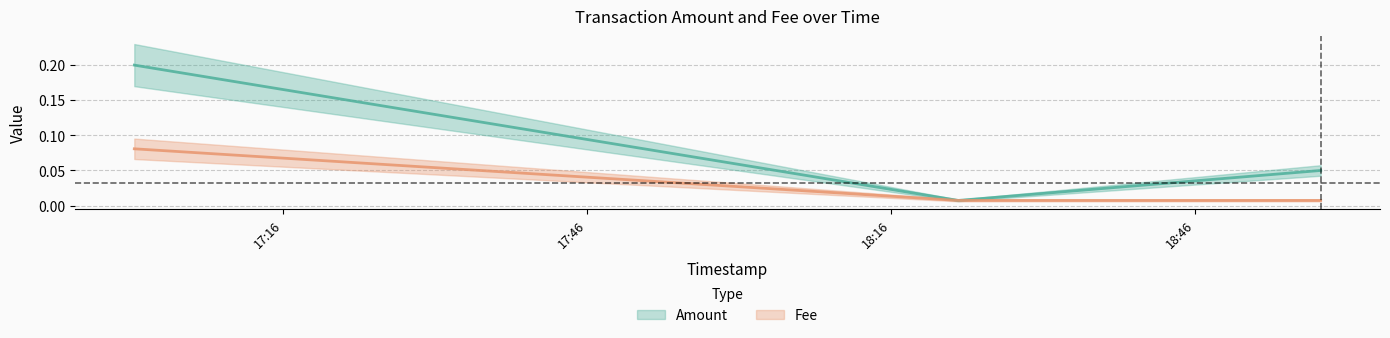

The value of Fee at 2020-02-06 18:58:23 is 0.0. True or false?

True